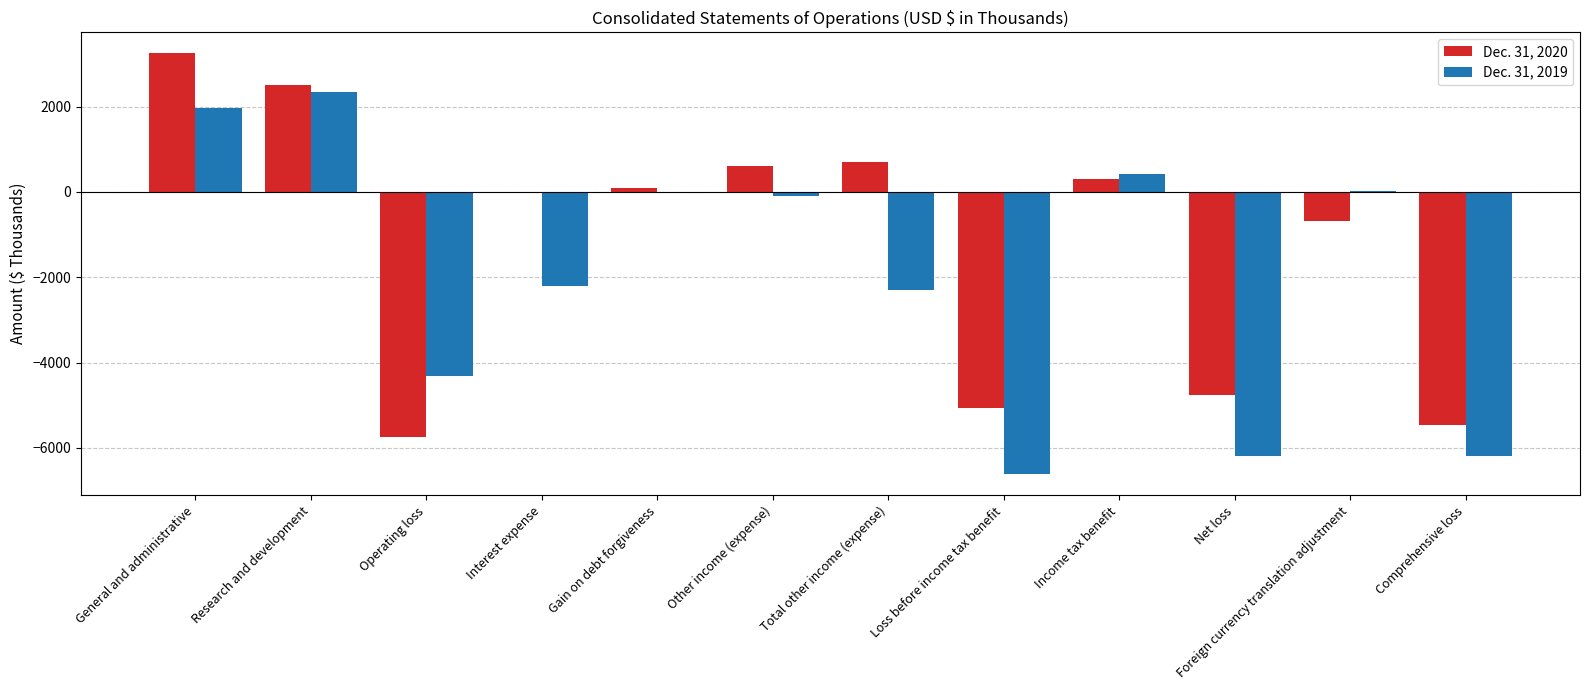

Is the value of Dec. 31, 2019 at Operating loss greater than the value of Dec. 31, 2020 at Net loss?

Yes